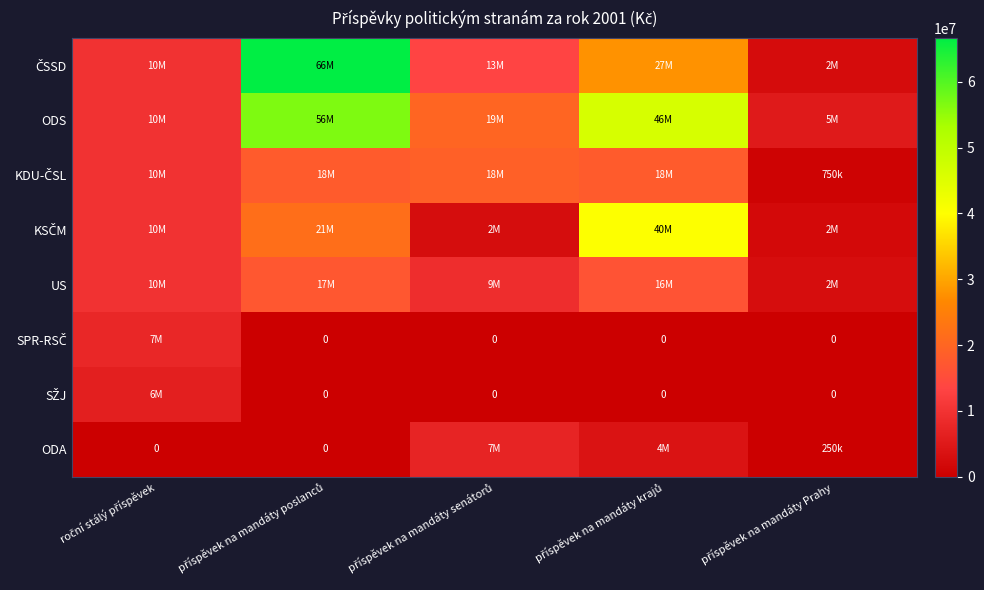

Is the value of KDU-ČSL at příspěvek na mandáty Prahy greater than the value of ODA at příspěvek na mandáty senátorů?

No